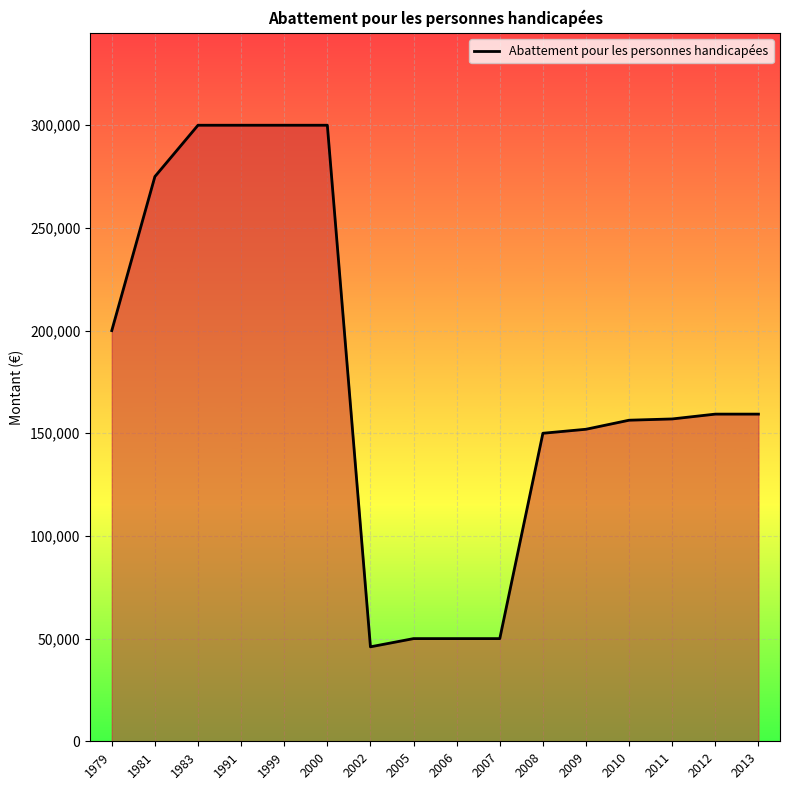

Between 1983 and 1979, which is larger?

1983